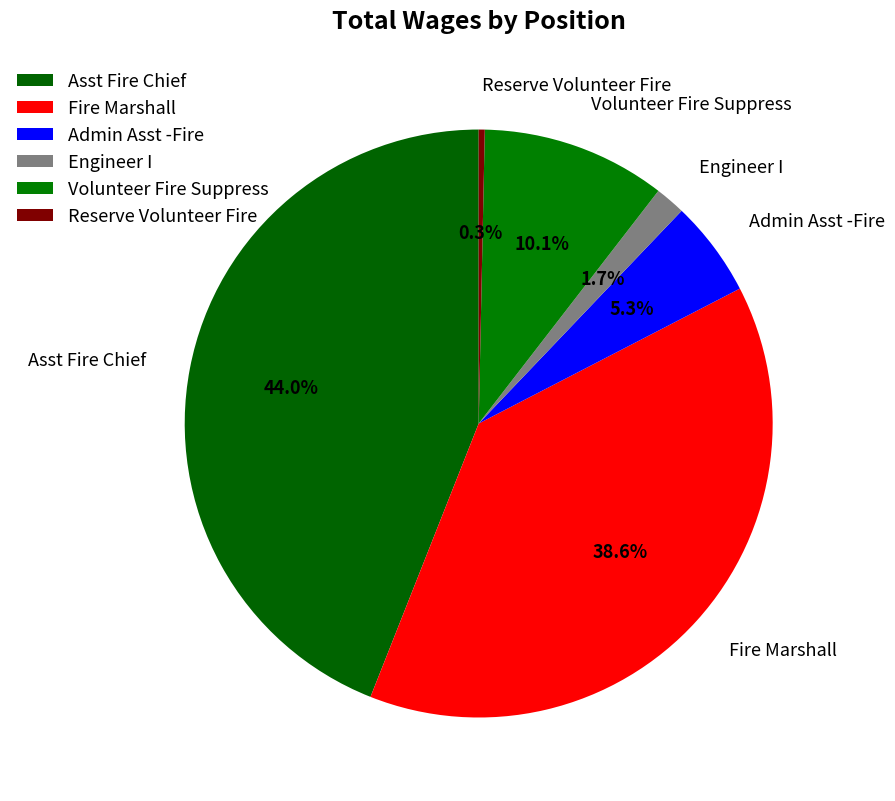

True or false: Asst Fire Chief accounts for 44% of the total.

True